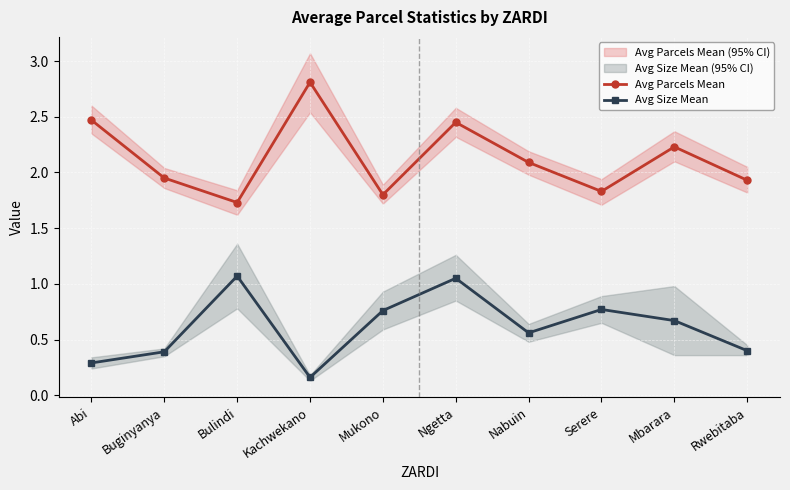

Between Ngetta and Serere, which series saw the biggest shift?

Avg Parcels Mean